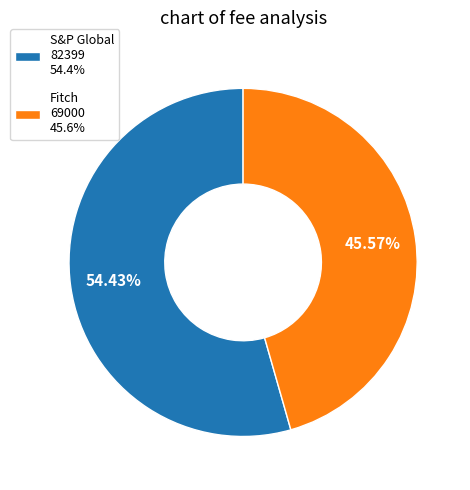

Which slice is the largest?

S&P Global